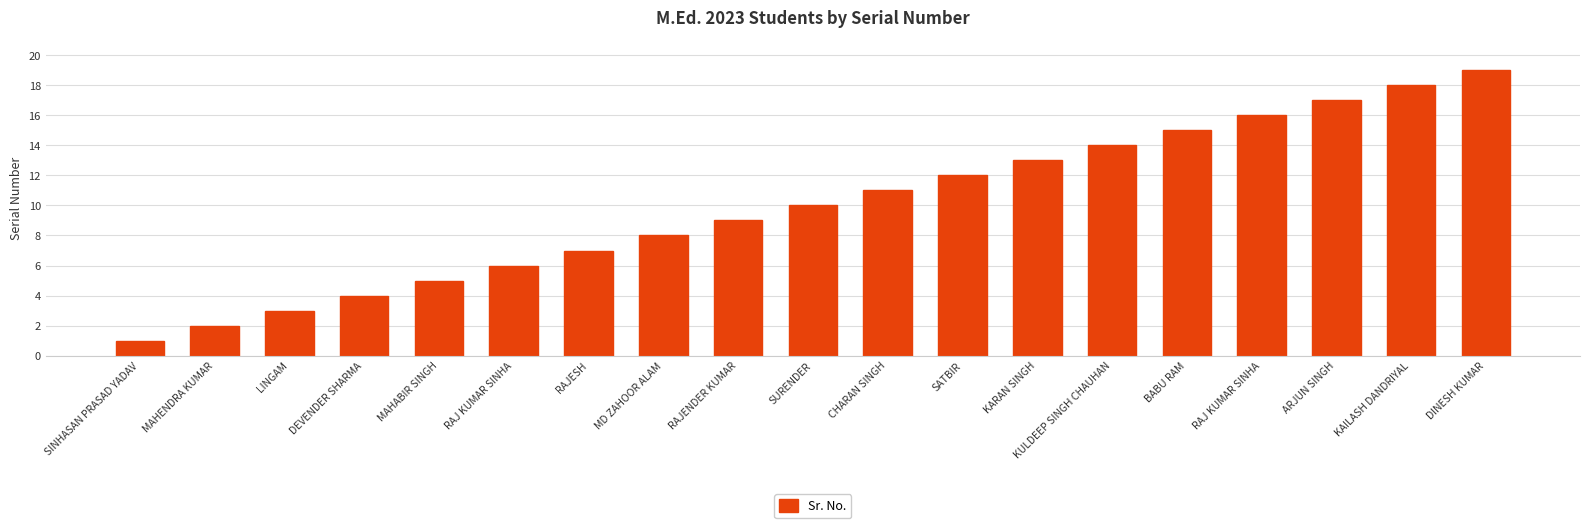

How many bars are there in total?

19